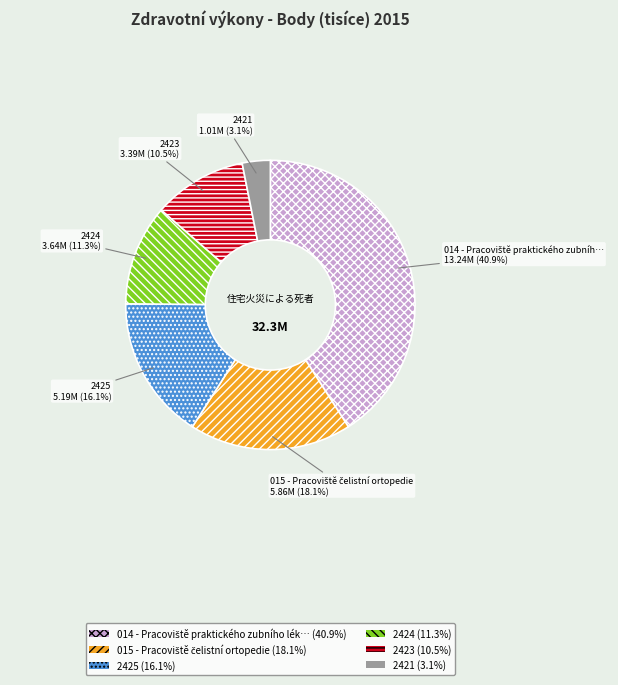

Is there any slice that represents more than half of the pie?

No